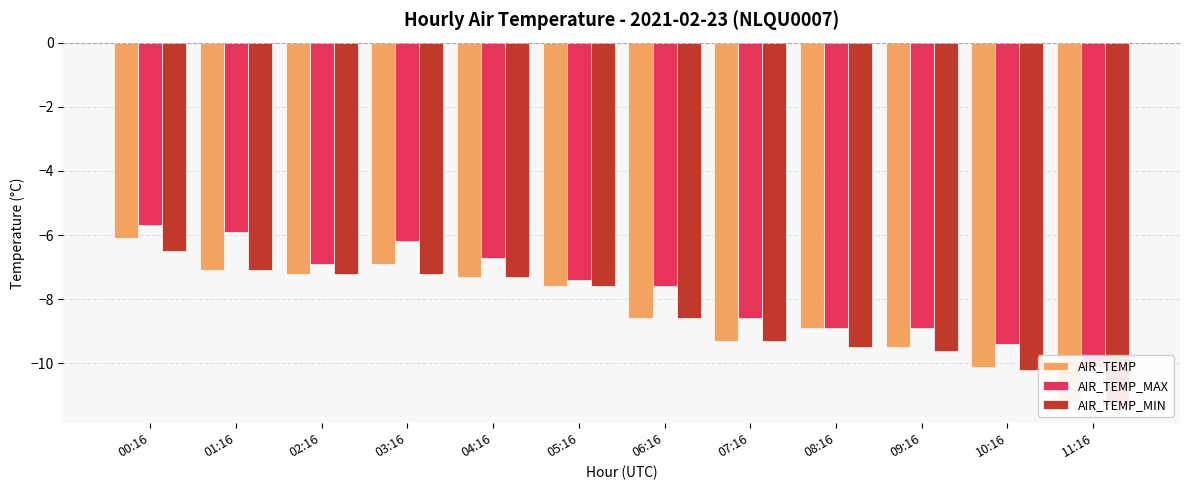

At which label does AIR_TEMP_MAX first exceed -7?

00:16